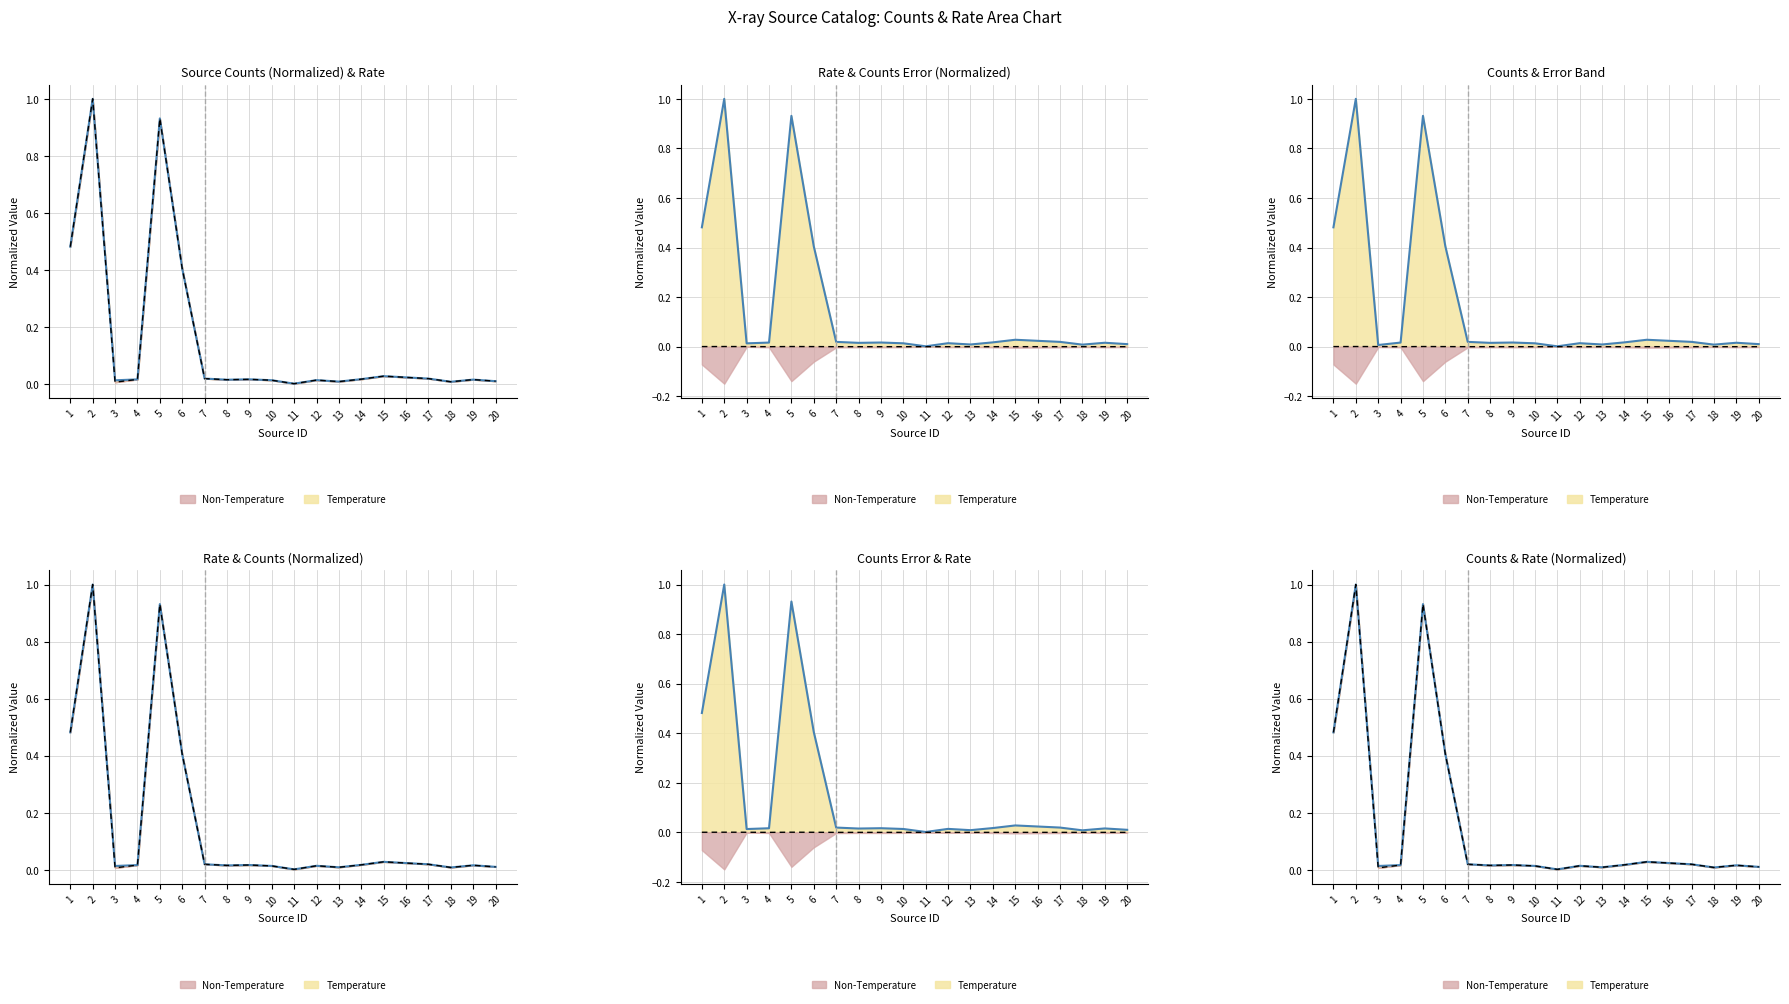

How many interior local peaks does the cnts_err series have?

5